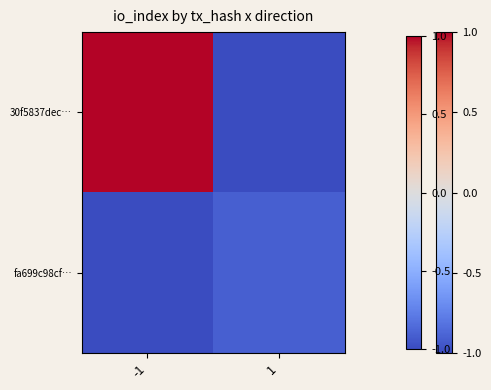

At which category is the sum across all series the highest?

-1